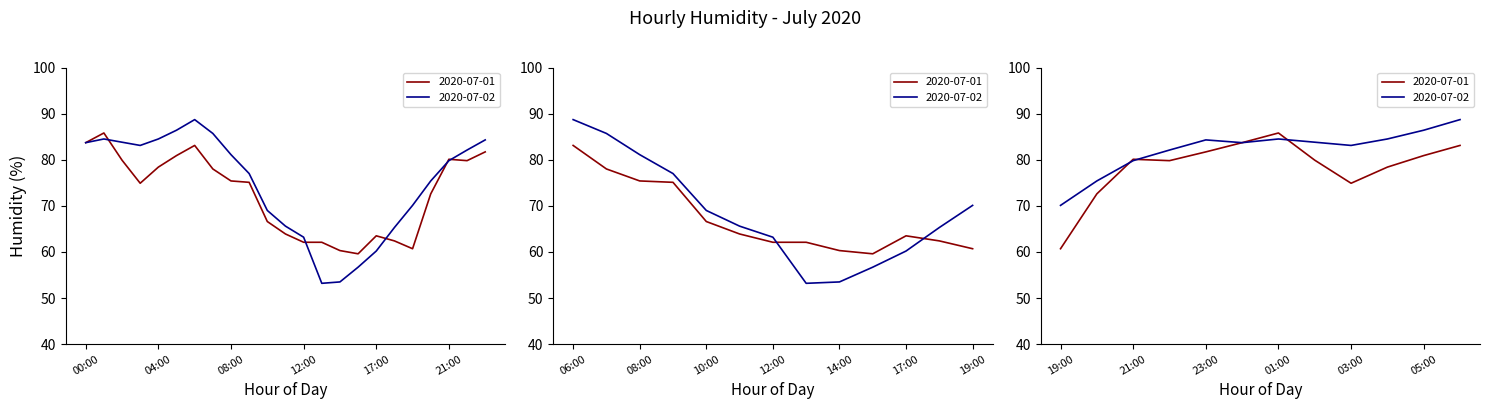

Read the 2020-07-02 value at 23:00.

84.3